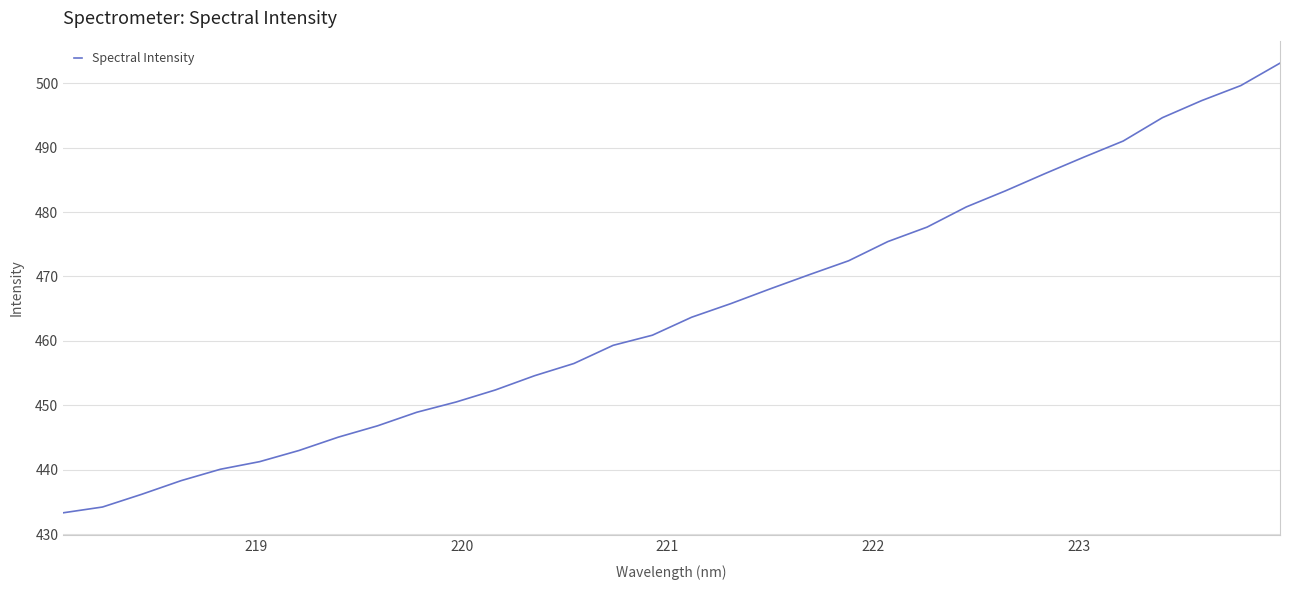

Reading left to right, transcribe all the data shown in this chart.

433.3	434.2	436.2	438.3	440.1	441.2	443.0	445.0	446.8	448.9	450.5	452.4	454.6	456.5	459.3	460.9	463.7	465.8	468.1	470.3	472.4	475.4	477.7	480.8	483.3	486.0	488.5	491.0	494.7	497.3	499.6	503.1